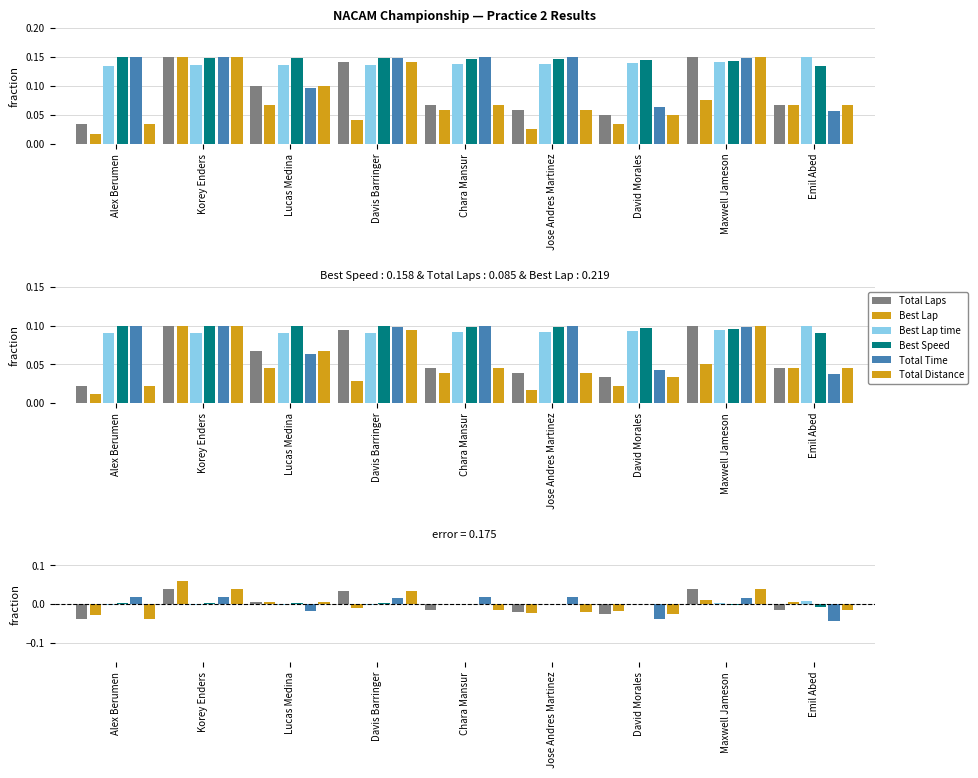

What is the difference between the maximum and minimum values in the Total Time series?

0.1